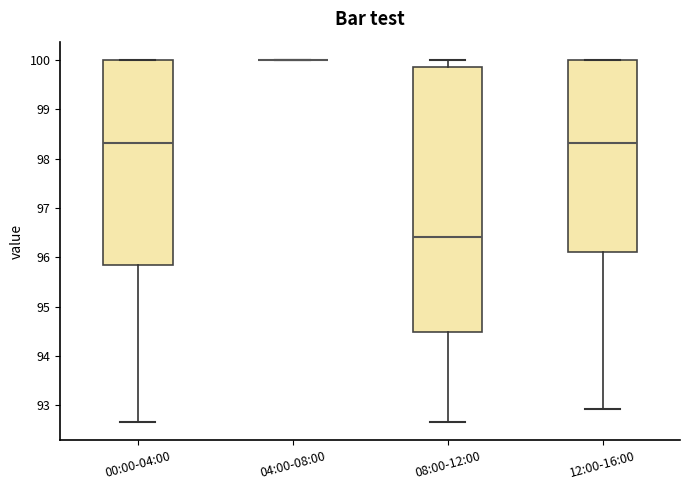

Reading left to right, read every box against the y-axis: the position of its median line, the range the box covers, and the ends of its whiskers. The values are not printed on the chart, so give them approximately, as read against the axis.

00:00-04:00: median 98.3, box 95.8 to 100.0, whiskers 92.7 to 100.0
04:00-08:00: box collapsed to a line at 100.0, whiskers 100.0 to 100.0
08:00-12:00: median 96.4, box 94.5 to 99.9, whiskers 92.7 to 100.0
12:00-16:00: median 98.3, box 96.1 to 100.0, whiskers 92.9 to 100.0